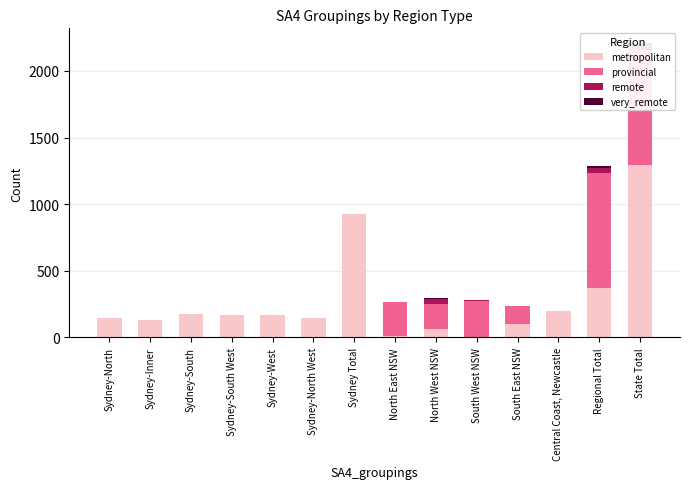

Reading right to left, extract all data points from this chart.

metropolitan: 1294	371	196	99	0	63	13	923	143	165	166	173	130	146
provincial: 861	860	0	139	275	191	255	1	0	0	0	0	0	1
remote: 41	41	0	0	9	32	0	0	0	0	0	0	0	0
very_remote: 13	13	0	0	0	12	1	0	0	0	0	0	0	0